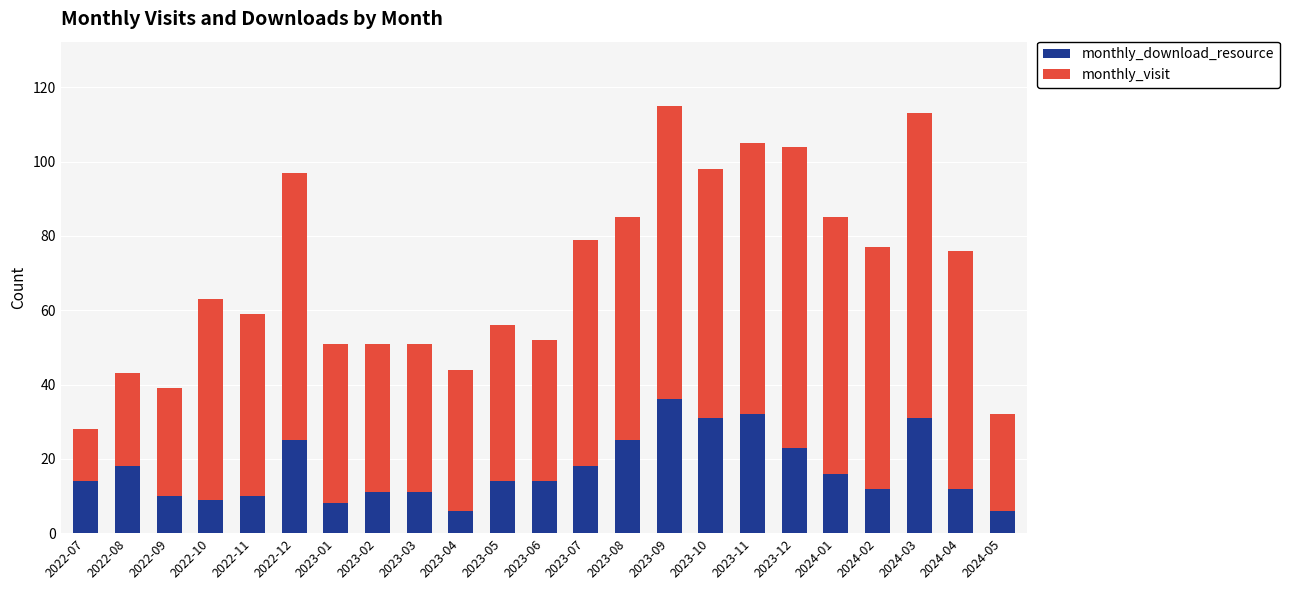

The value of monthly_download_resource at 2023-11 is 32. True or false?

True